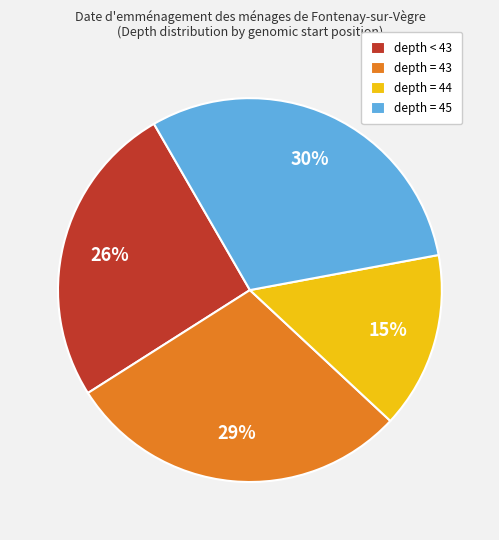

To the nearest percent, what is the average slice percentage?

25%